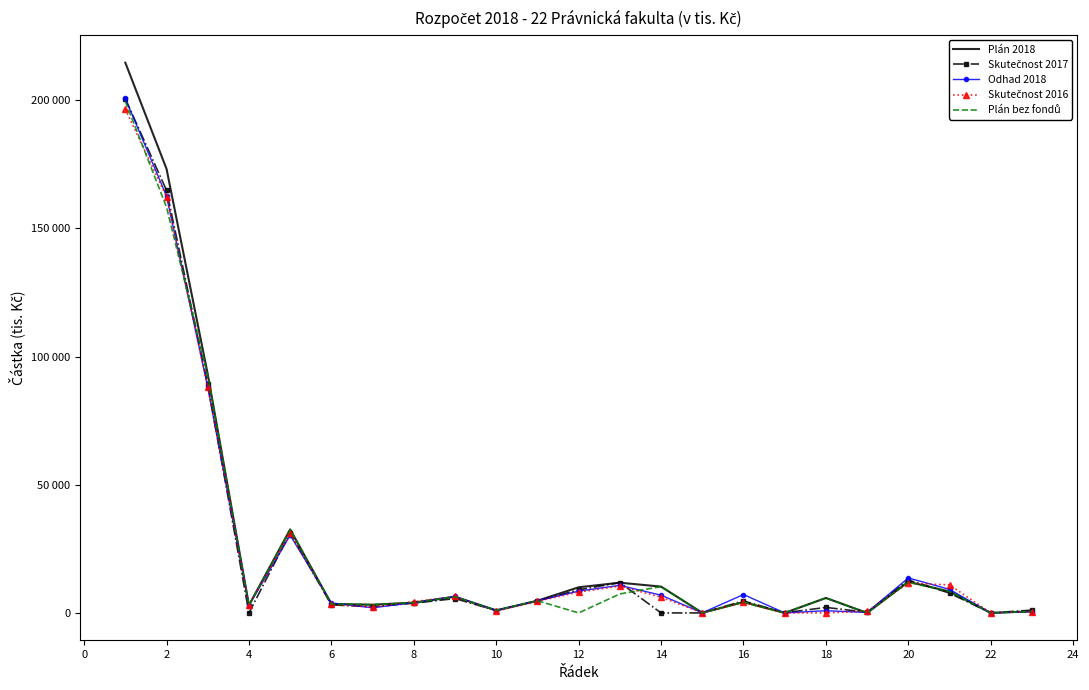

How many lines are shown in the chart?

5